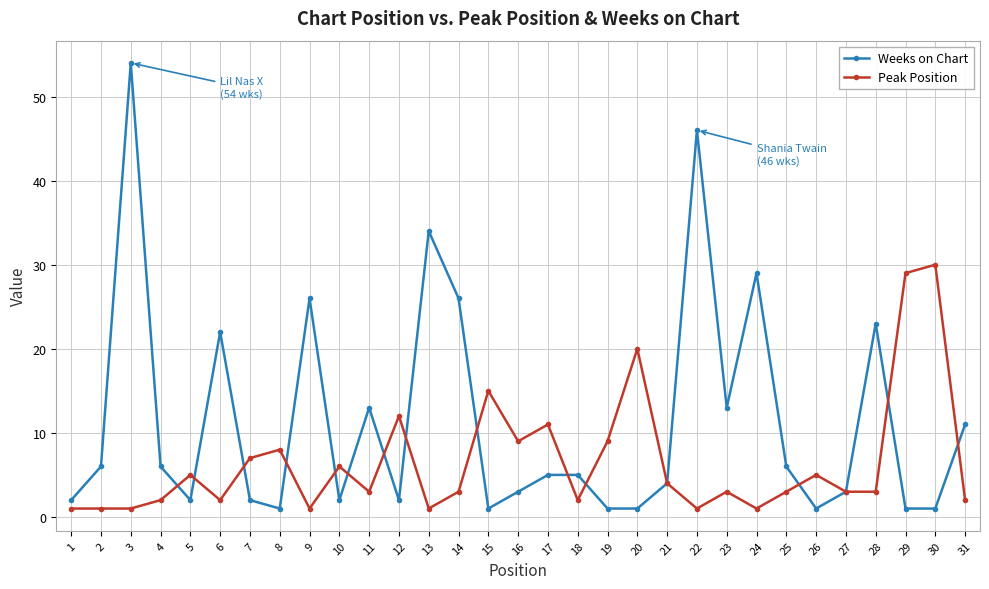

Which category has the highest value across all series?

3